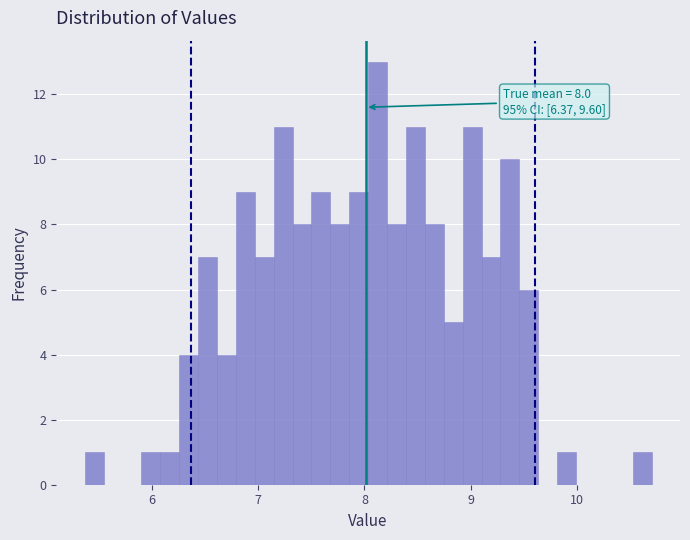

Around what value on the x-axis is the tallest bar? Give the approximate position of its centre, as read against the axis.

8.1